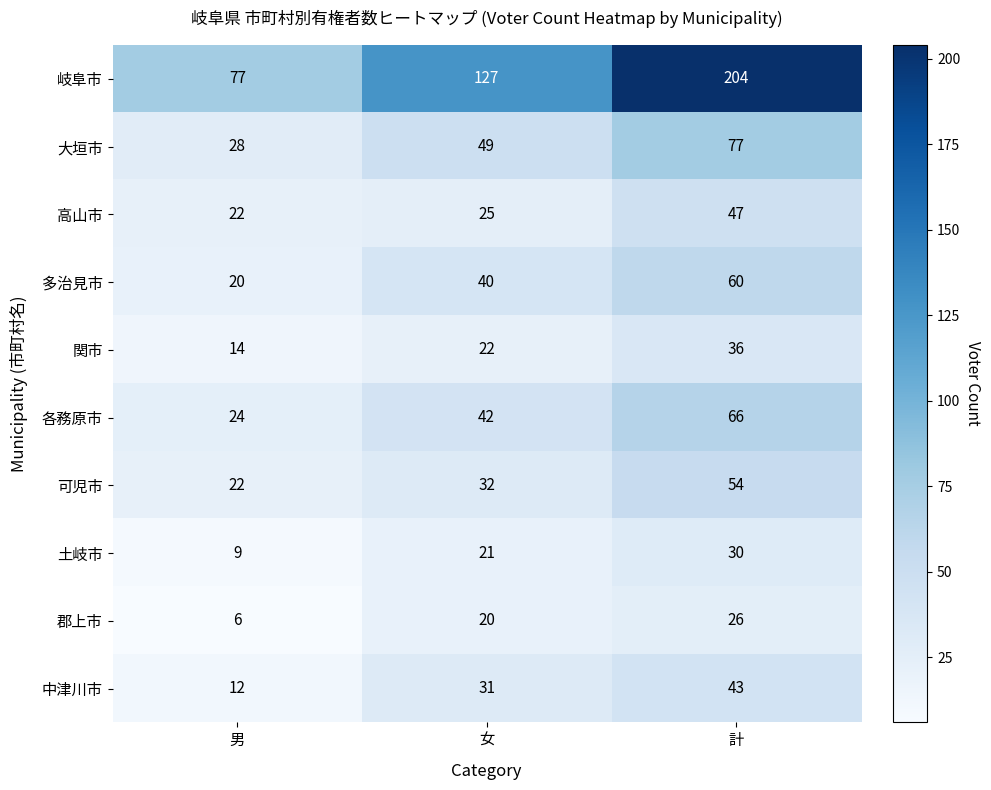

Reading left to right, what are all the values shown in this chart?

岐阜市: 77	127	204
大垣市: 28	49	77
高山市: 22	25	47
多治見市: 20	40	60
関市: 14	22	36
各務原市: 24	42	66
可児市: 22	32	54
土岐市: 9	21	30
郡上市: 6	20	26
中津川市: 12	31	43